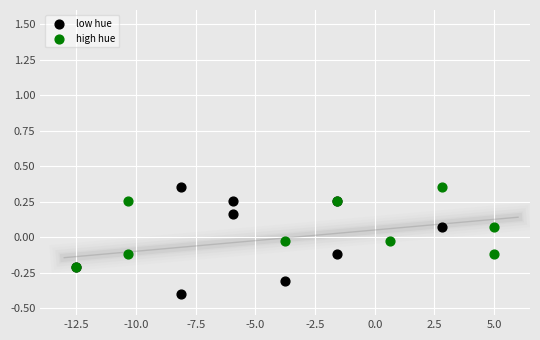

Which series reaches the minimum Y coordinate?

low hue